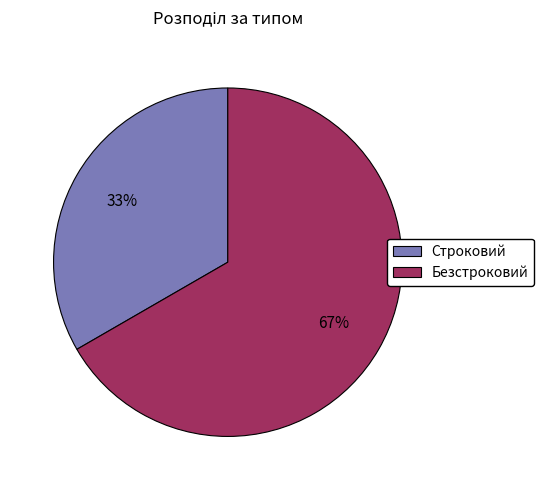

To the nearest percent, what is the combined percentage of Безстроковий and Строковий?

100%